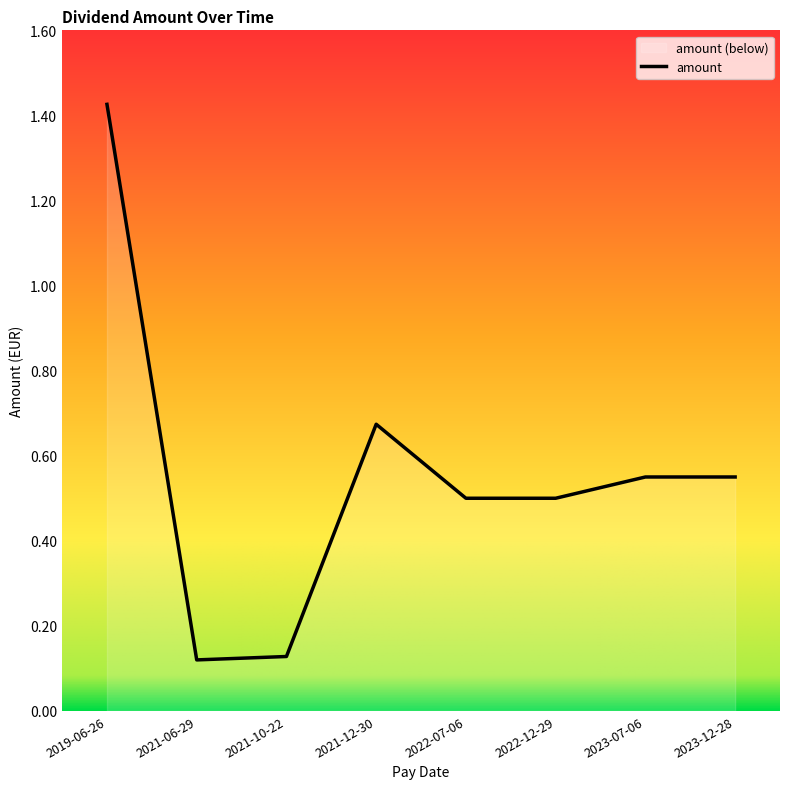

Which has a higher value, 2019-06-26 or 2023-12-28?

2019-06-26